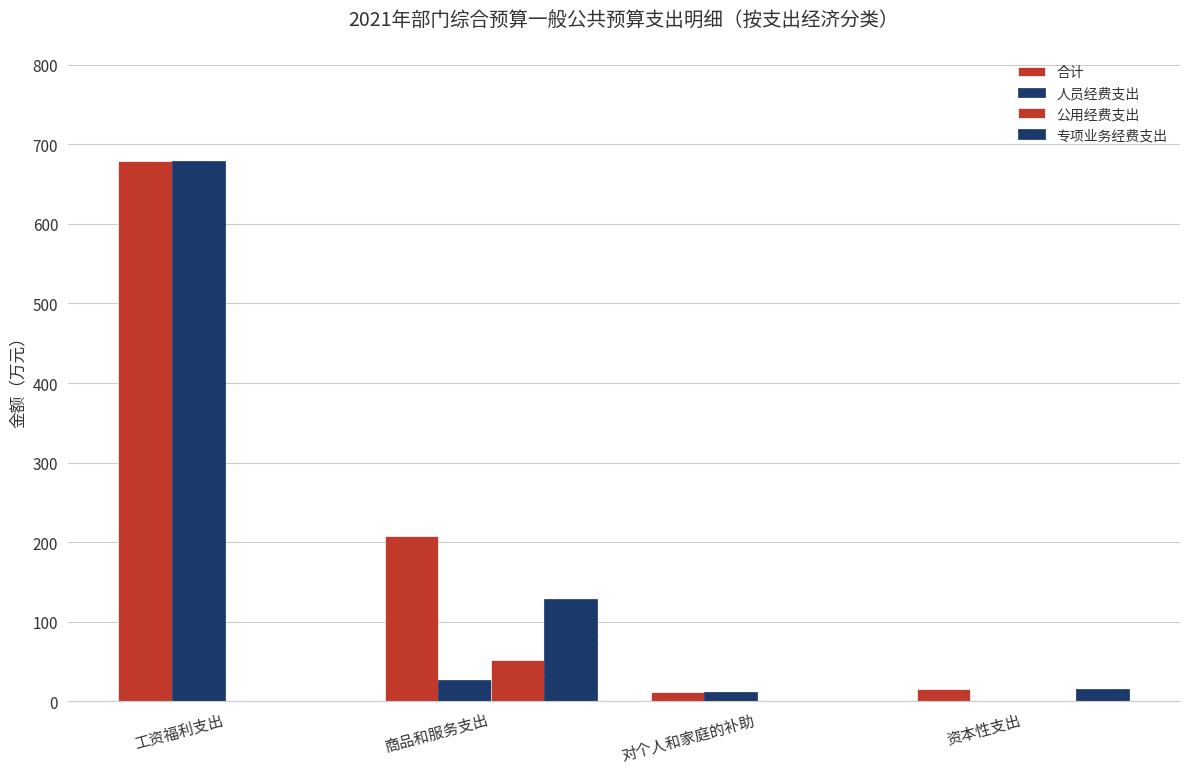

Reading left to right, extract all data points from this chart.

合计: 679.1	208.3	12.1	15.0
人员经费支出: 679.1	27.0	12.1	0.0
公用经费支出: 0.0	52.3	0.0	0.0
专项业务经费支出: 0.0	129.0	0.0	15.0